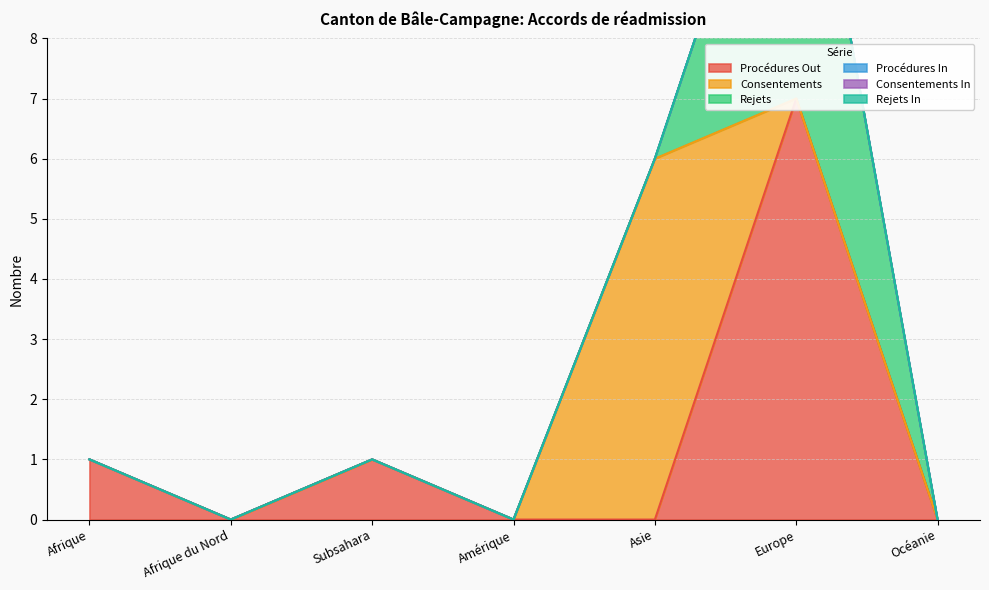

How many times do Consentements and Procédures Out cross each other?

1